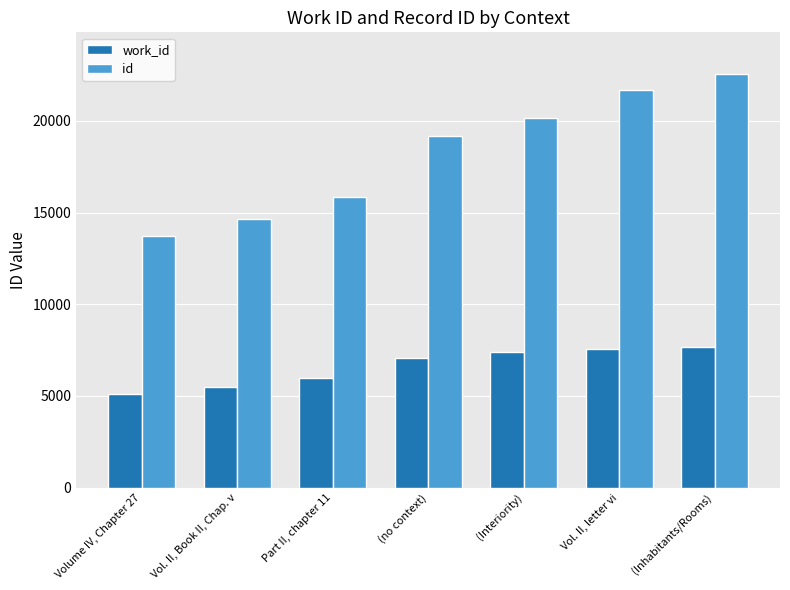

At which category is the sum across all series the highest?

(Inhabitants/Rooms)